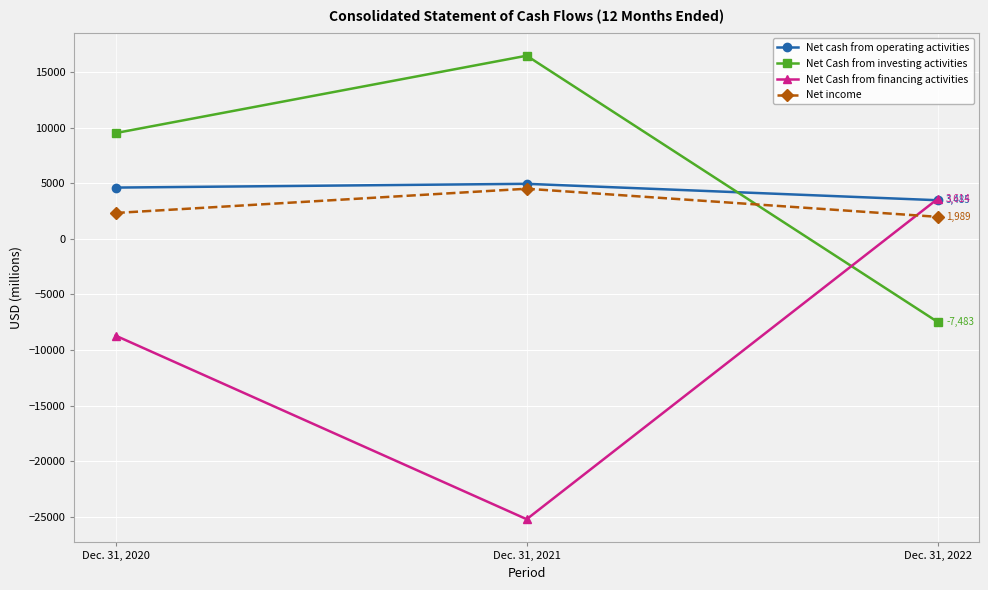

How many categories are shown in the chart?

3